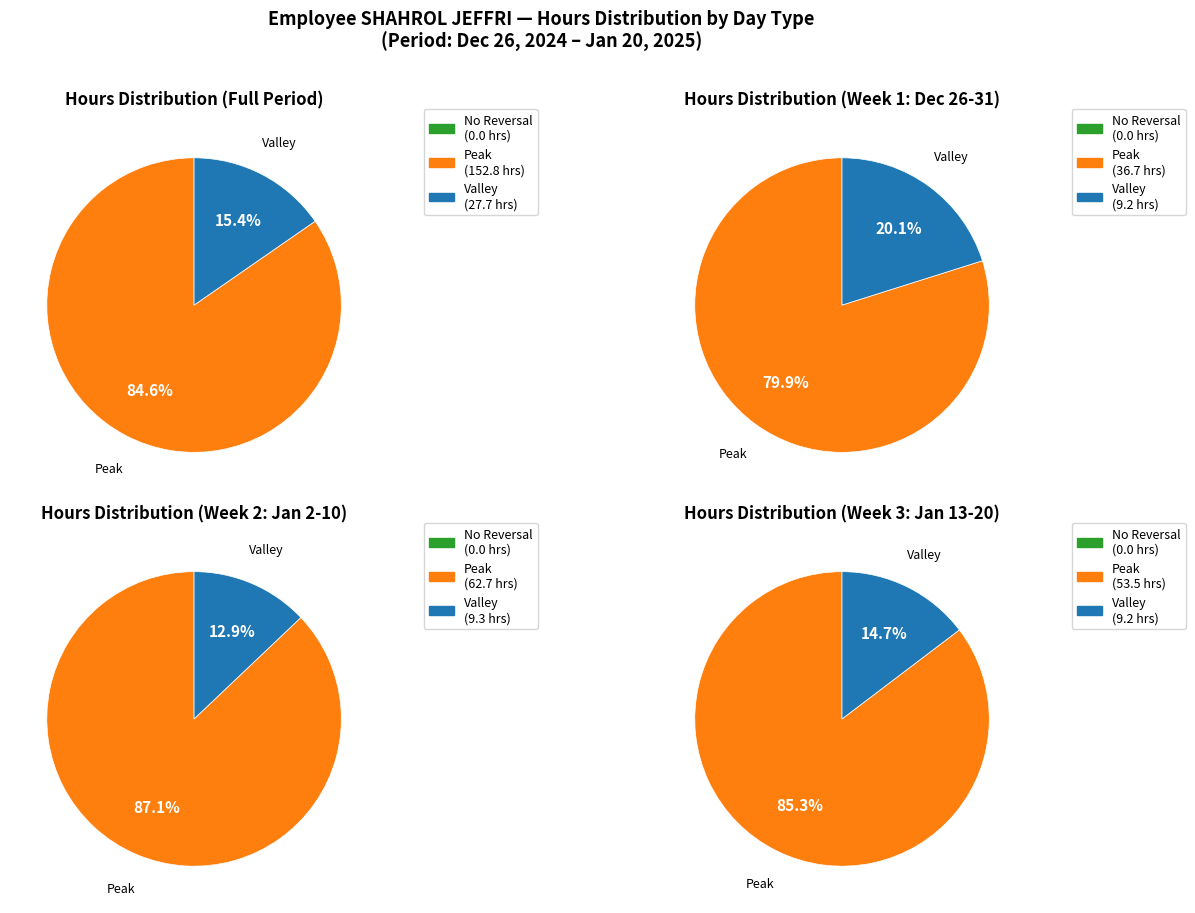

Which series has the widest spread of values?

Valley